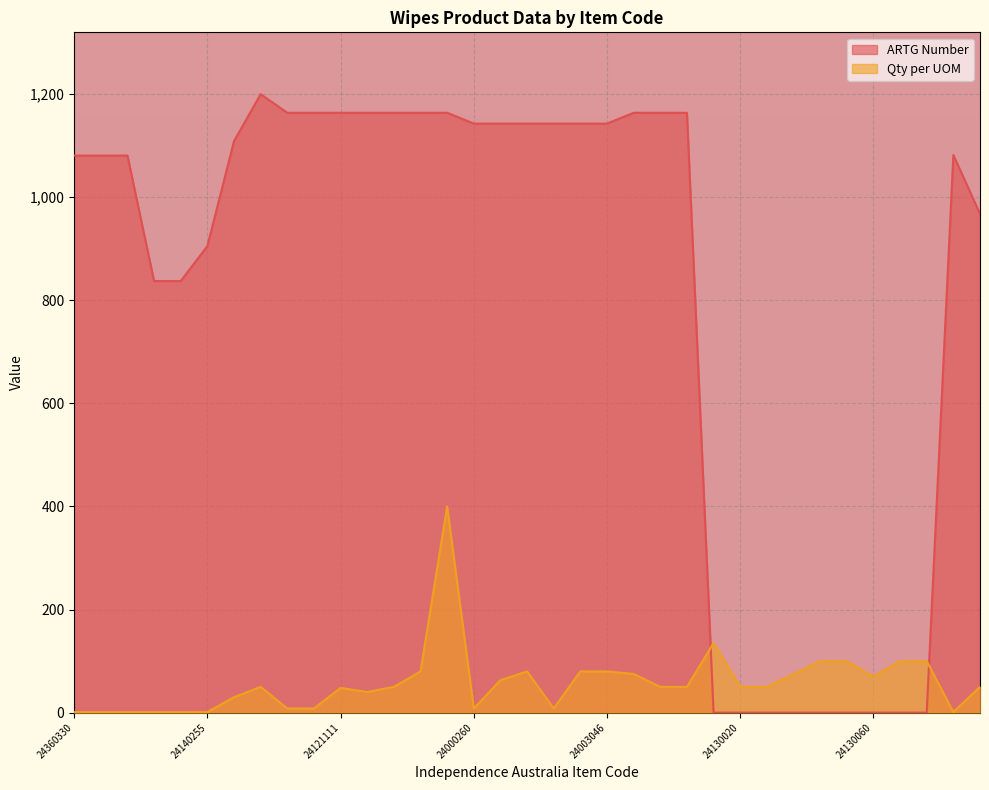

At how many categories does at least one series exceed 1195?

1